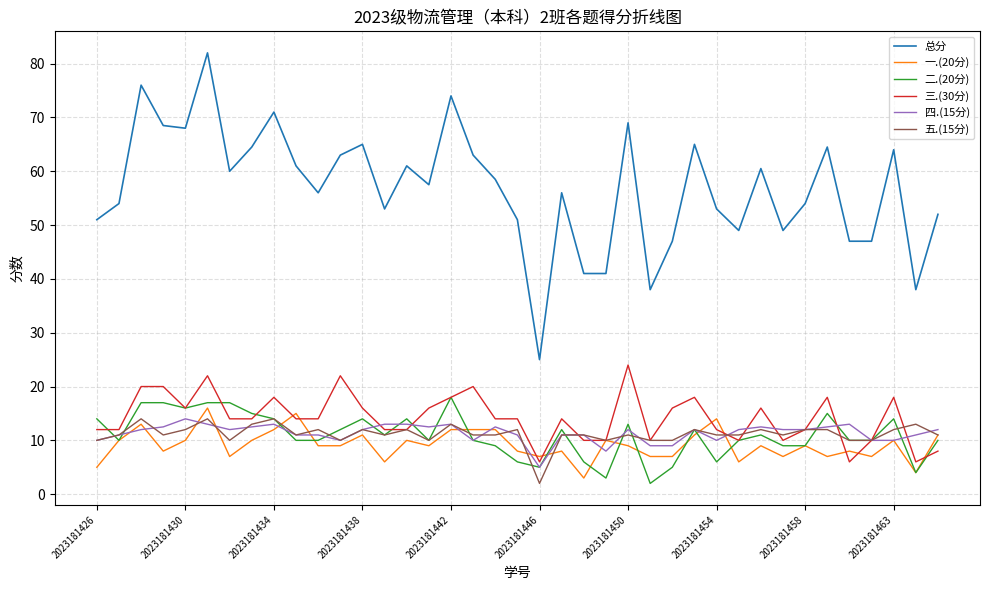

What are all the series names shown in the legend?

总分, 一.(20分), 二.(20分), 三.(30分), 四.(15分), 五.(15分)